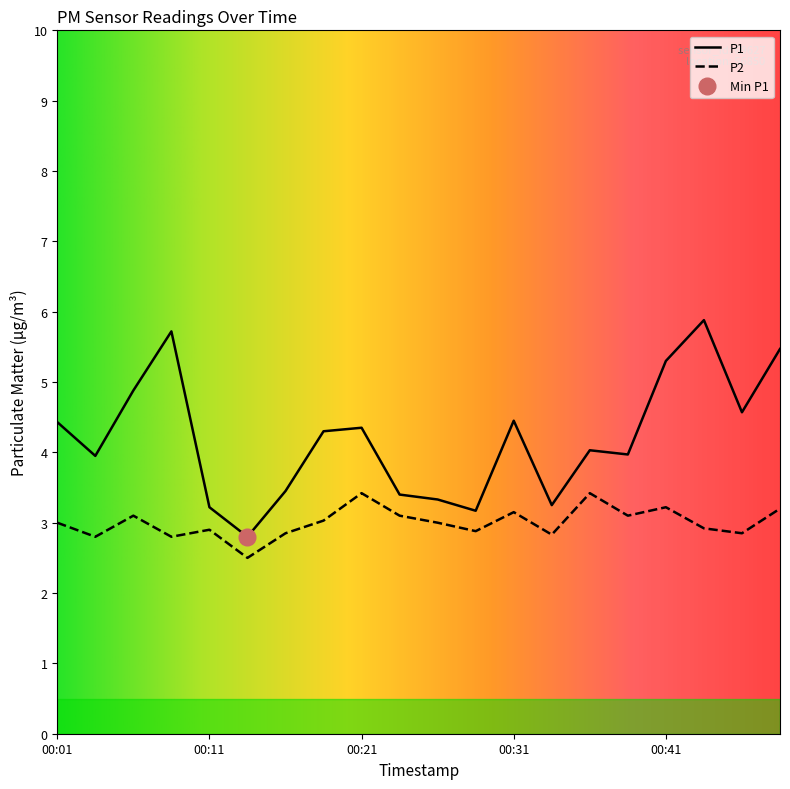

In P2, how many points are higher than both neighbors (excluding endpoints)?

6